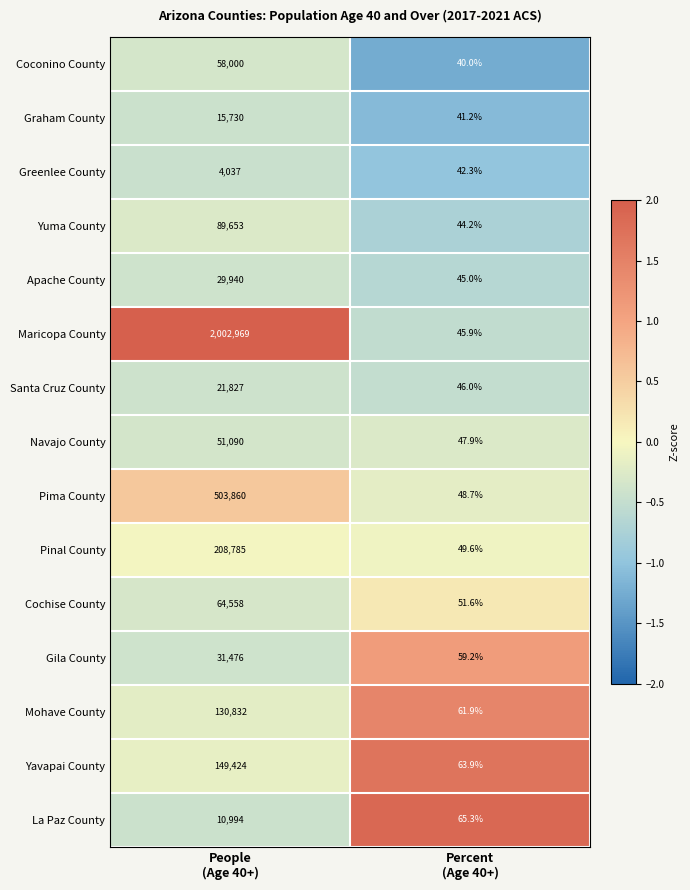

Which series has the widest spread of values?

Maricopa County